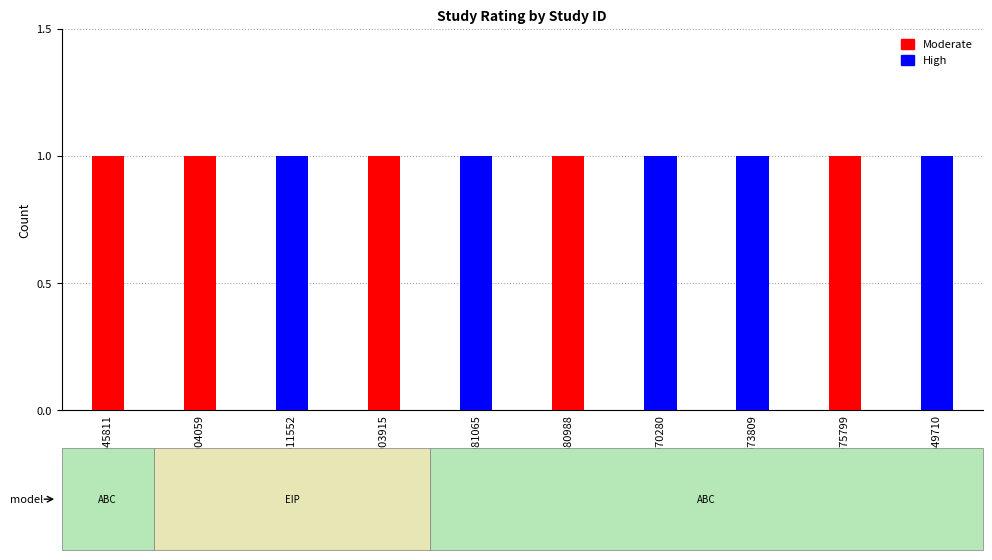

True or false: Moderate has a value of 0 at WWHV011552.

True